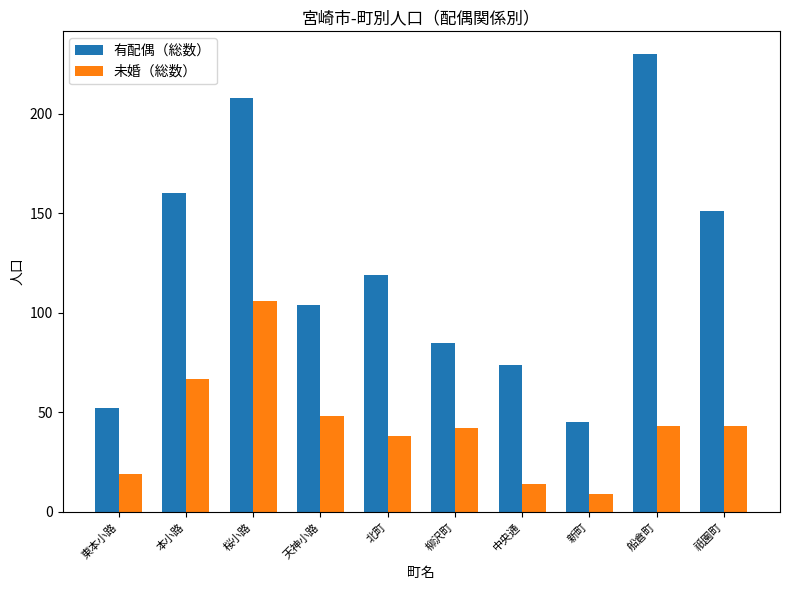

At which label does 未婚（総数） reach its minimum?

新町